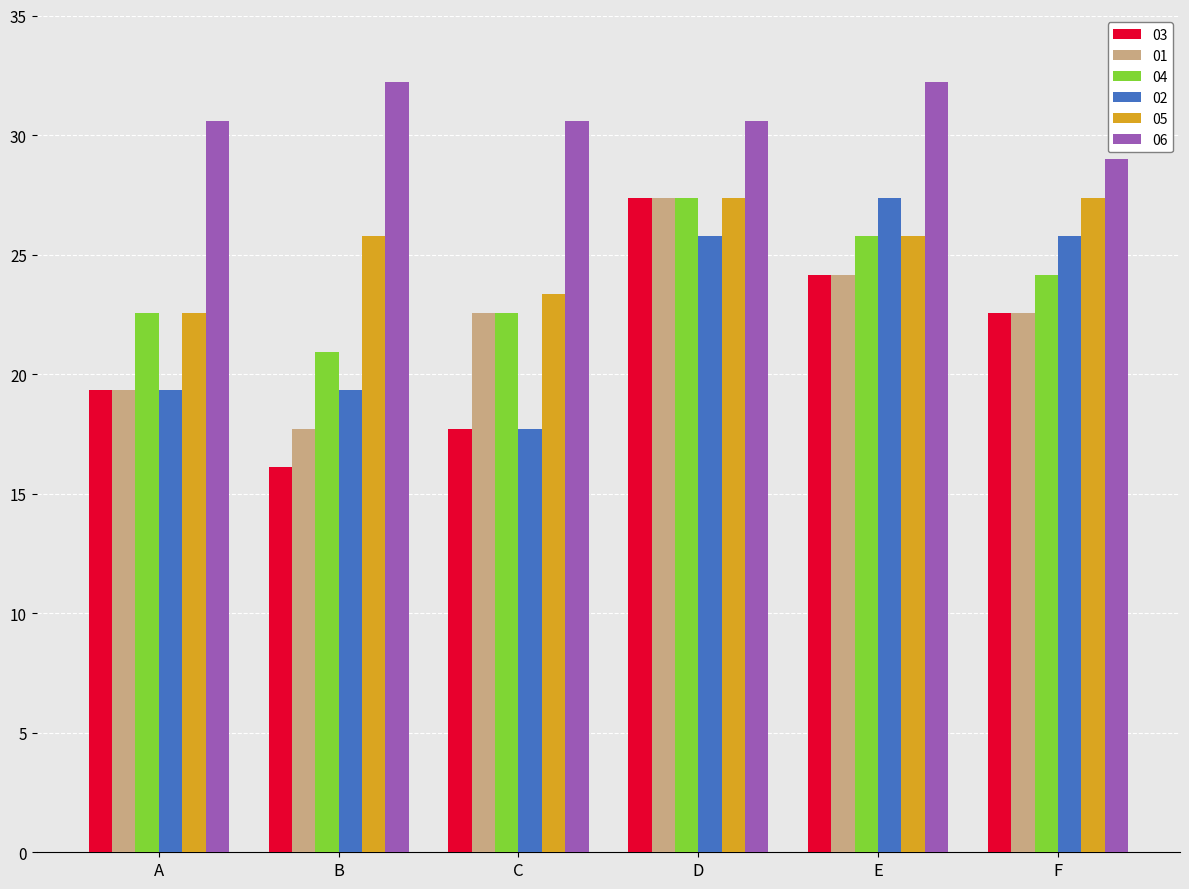

Which series has the largest total across all categories?

06